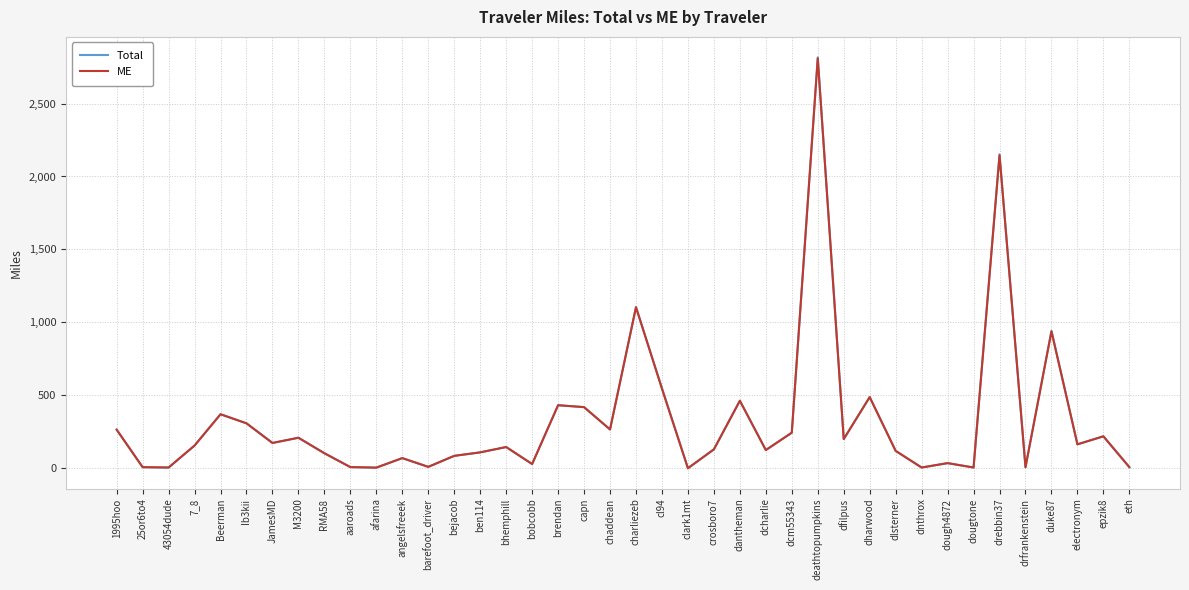

Is it true that Total equals 2816.2 at deathtopumpkins?

True